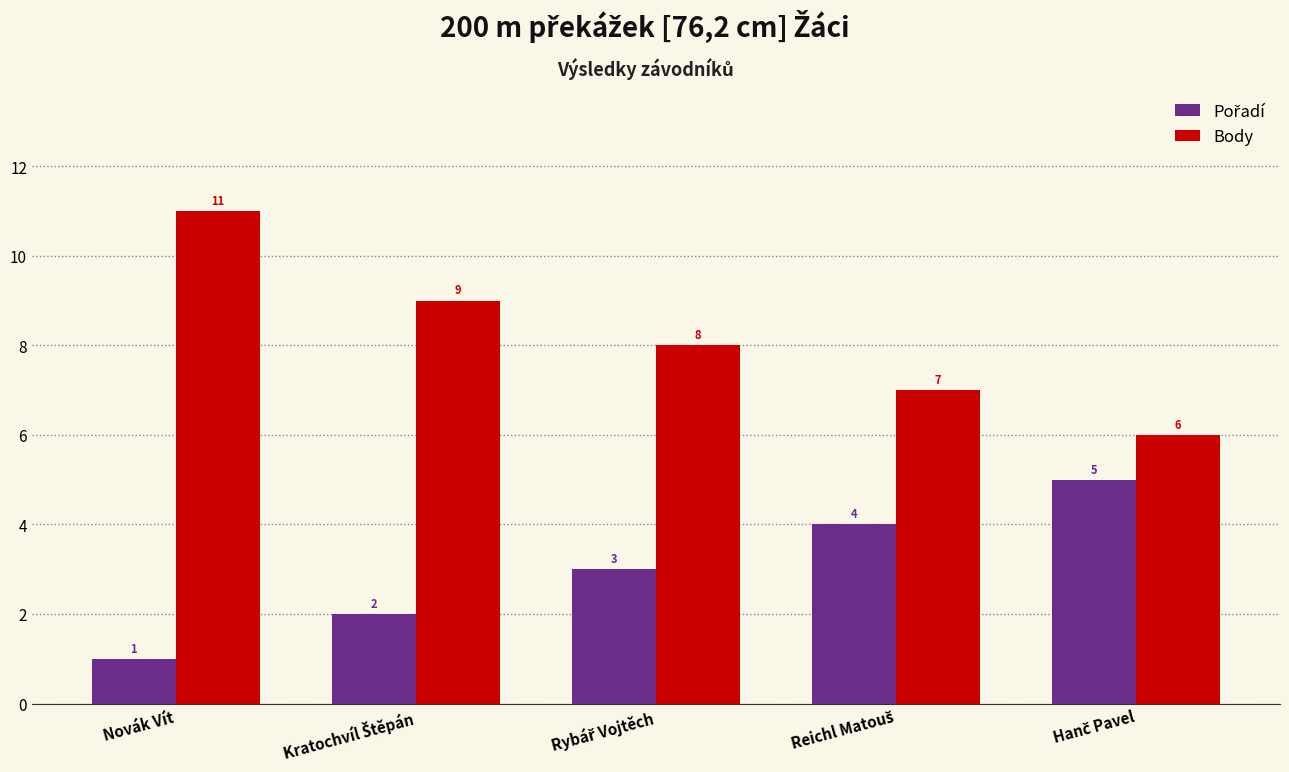

The value of Body at Novák Vít is 11. True or false?

True